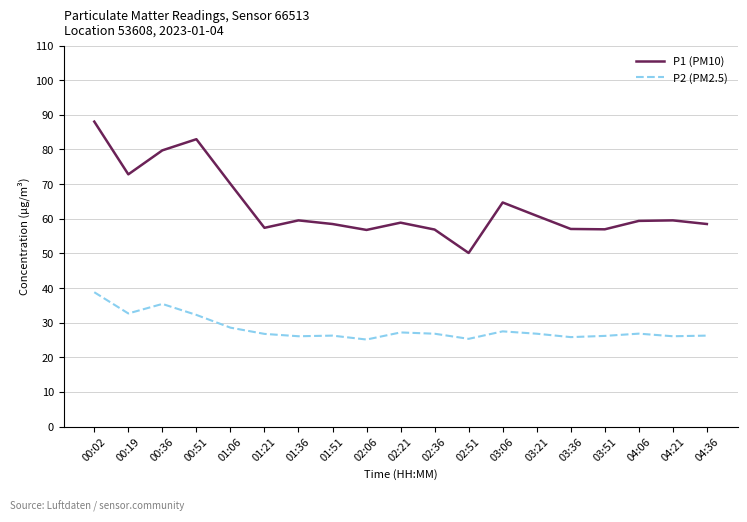

List the series in order of their peak value, highest first.

P1 (PM10), P2 (PM2.5)